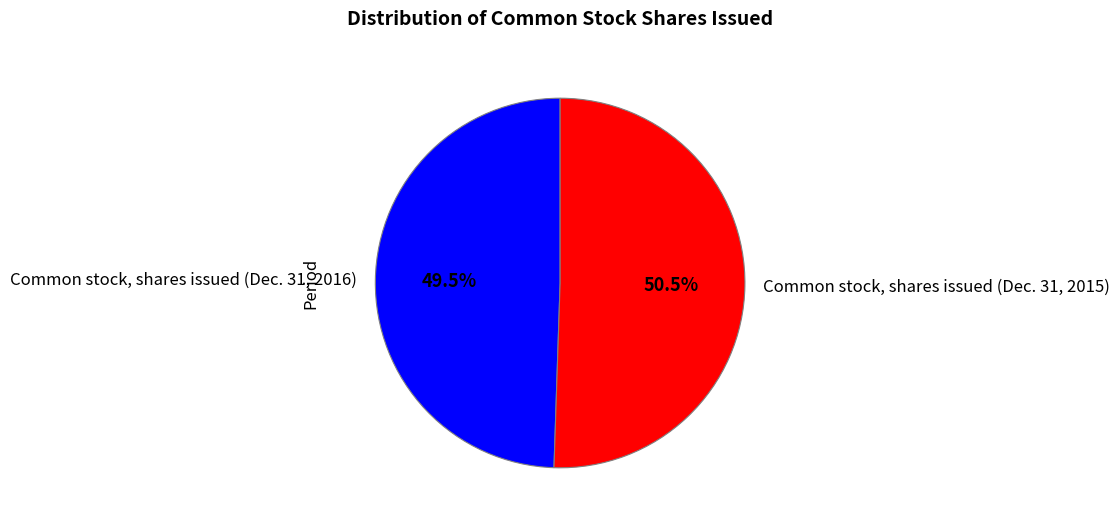

The Common stock, shares issued (Dec. 31, 2015) slice represents 43% of the pie. True or false?

False